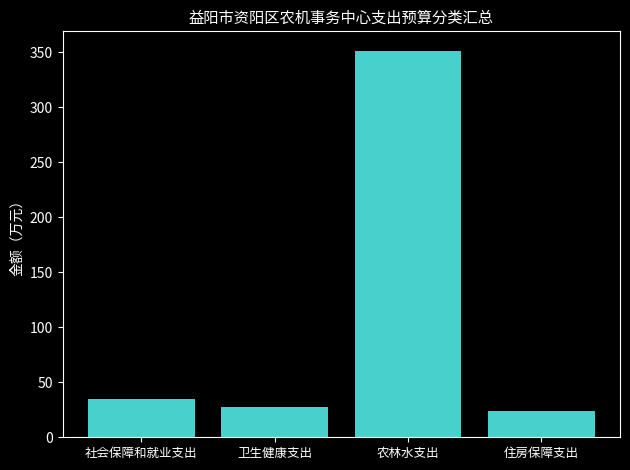

True or false: the data shows 42.8 at 住房保障支出.

False